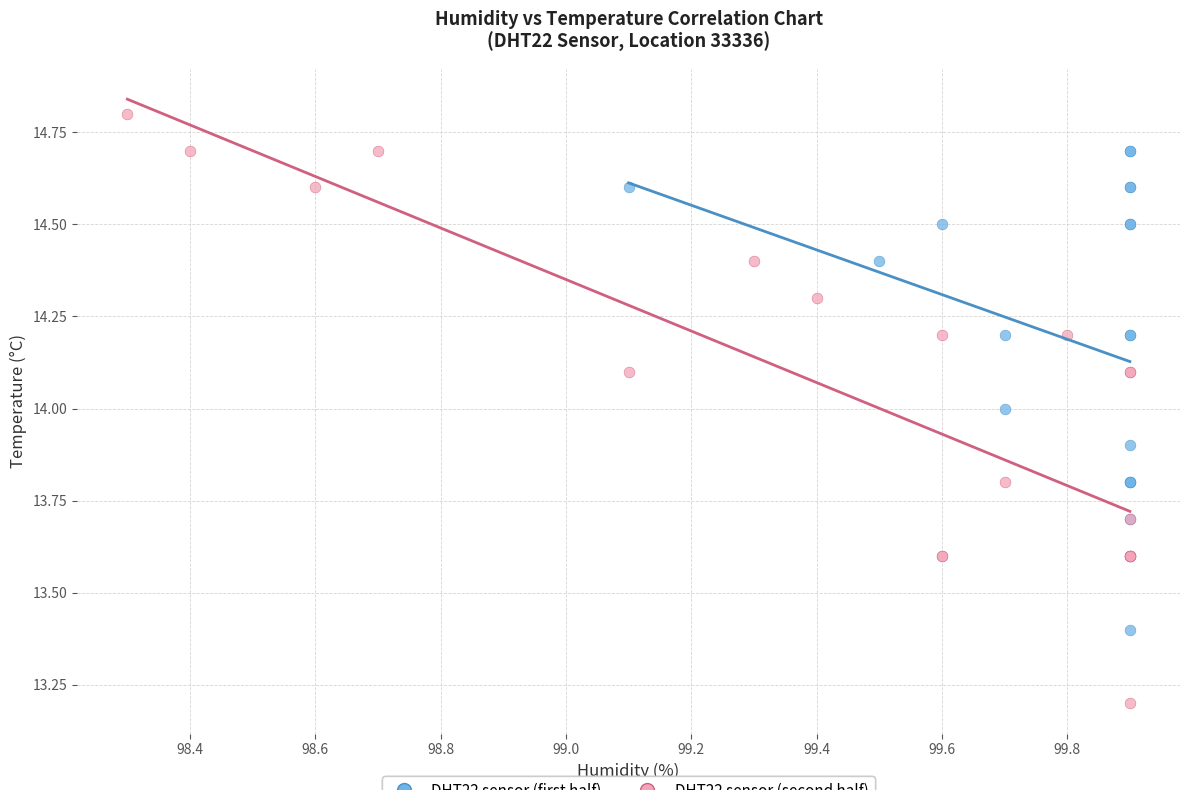

Which series has the largest Y range (max minus min)?

DHT22 sensor (second half)